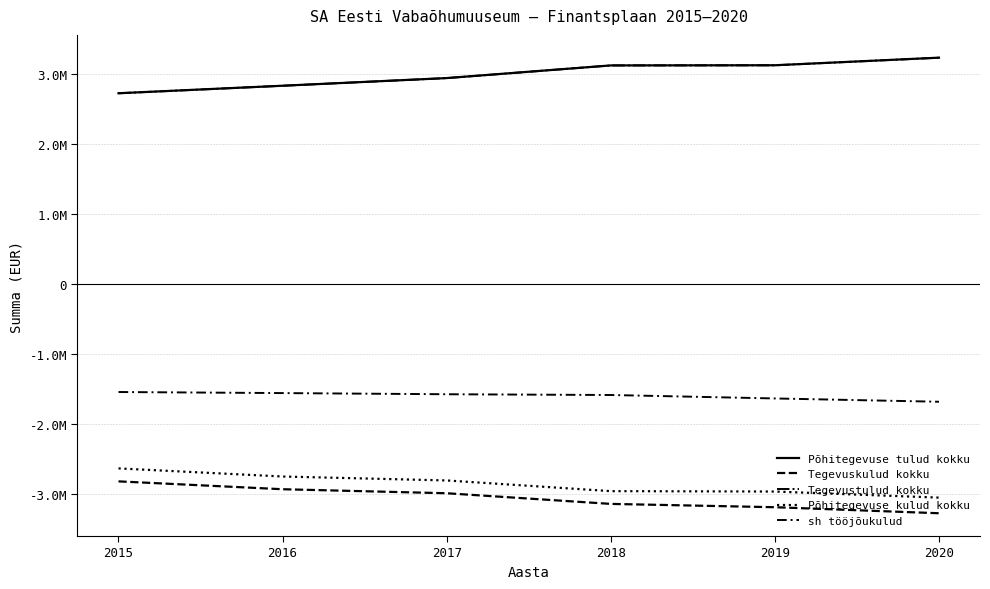

What is the approximate value of sh tööjõukulud at 2016, to the nearest 50?

-1558150